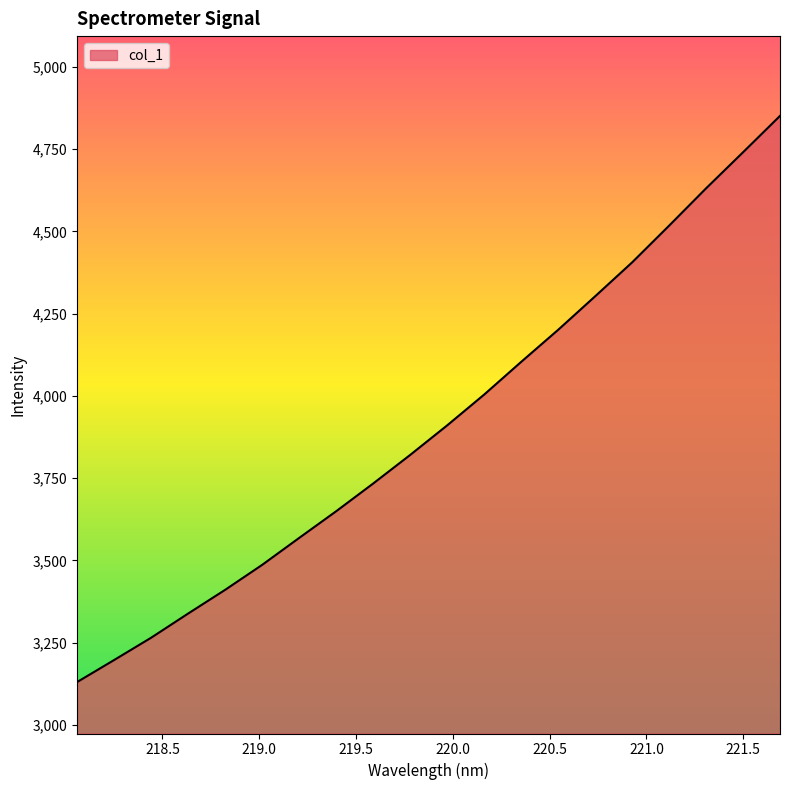

What is the average value?

3913.2